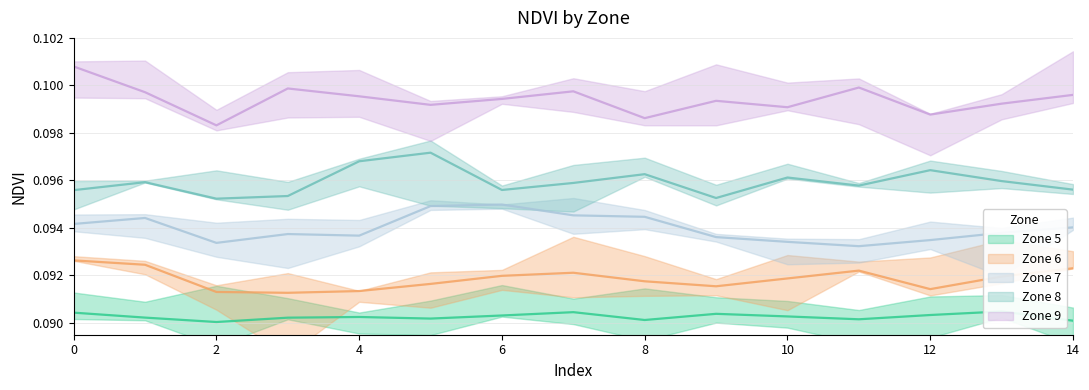

What is the maximum value shown in the chart?

0.1